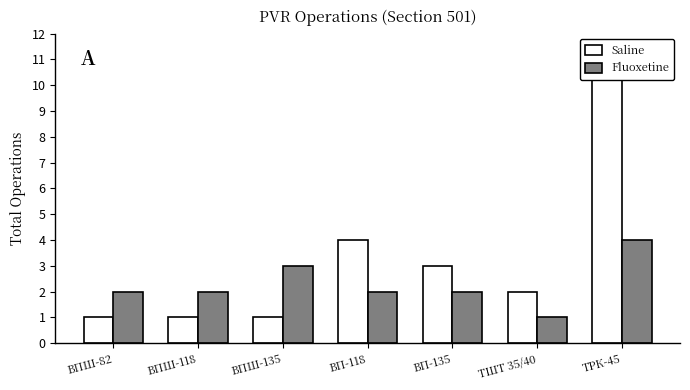

Which series has the widest spread of values?

Saline